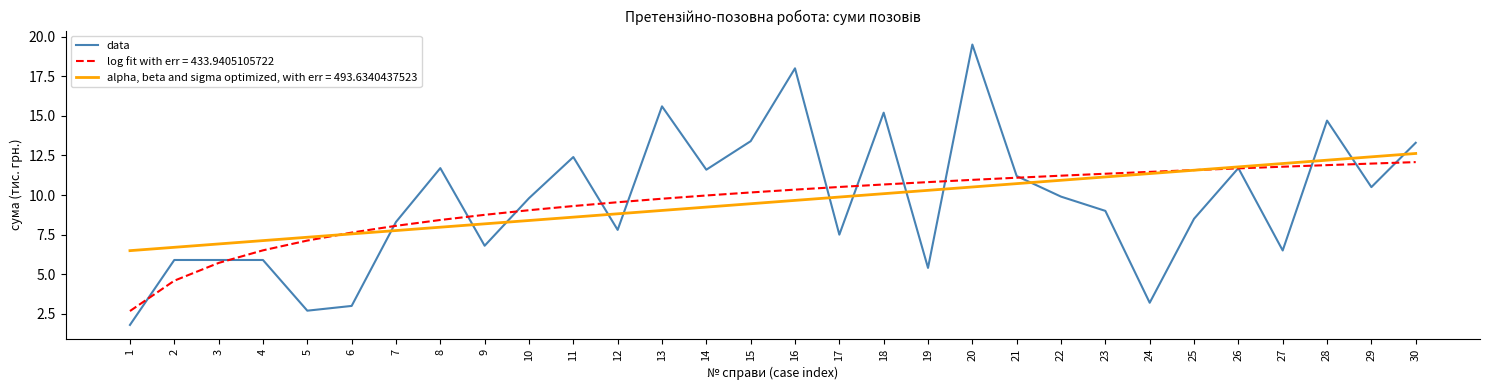

Which category has the highest value across all series?

20